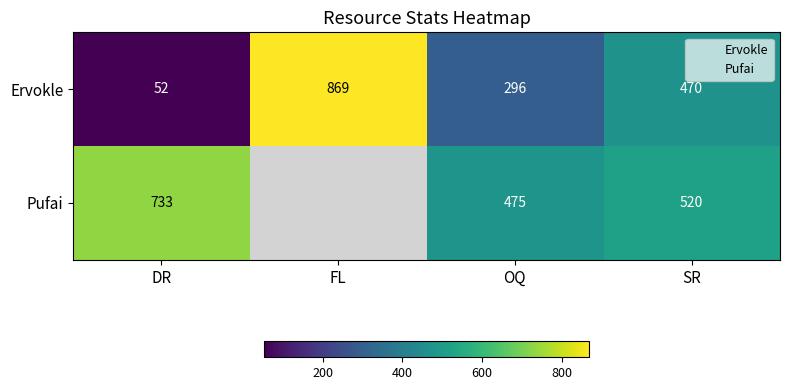

How many data points in Ervokle are less than 470?

2